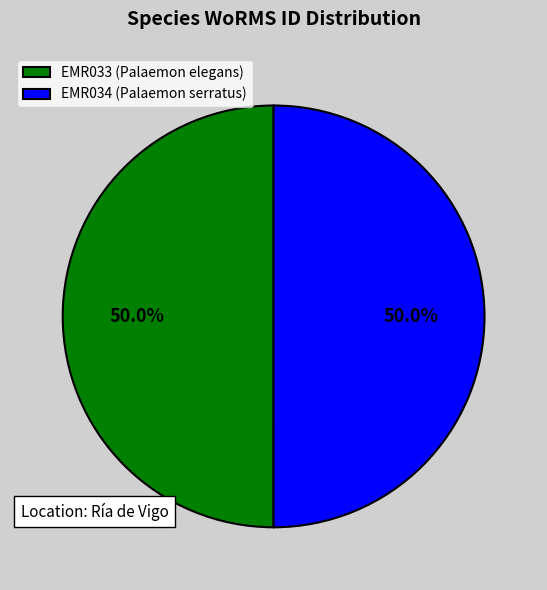

The EMR034 (Palaemon serratus) slice represents 50% of the pie. True or false?

True